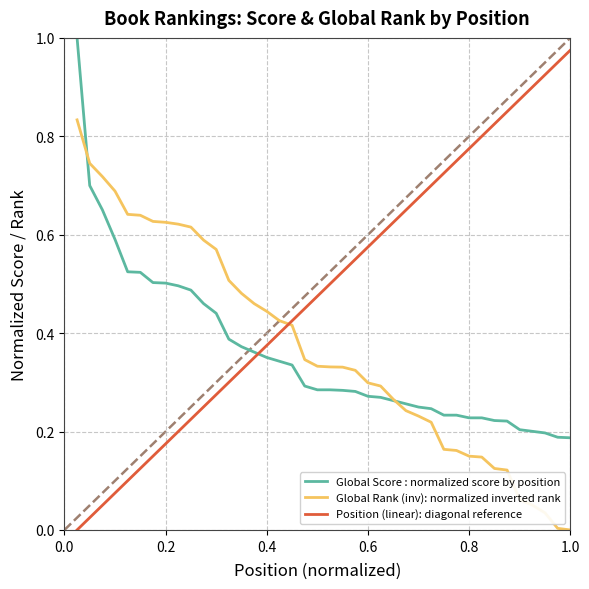

How many intersections are there between Position (linear): diagonal reference and Global Score : normalized score by position?

1